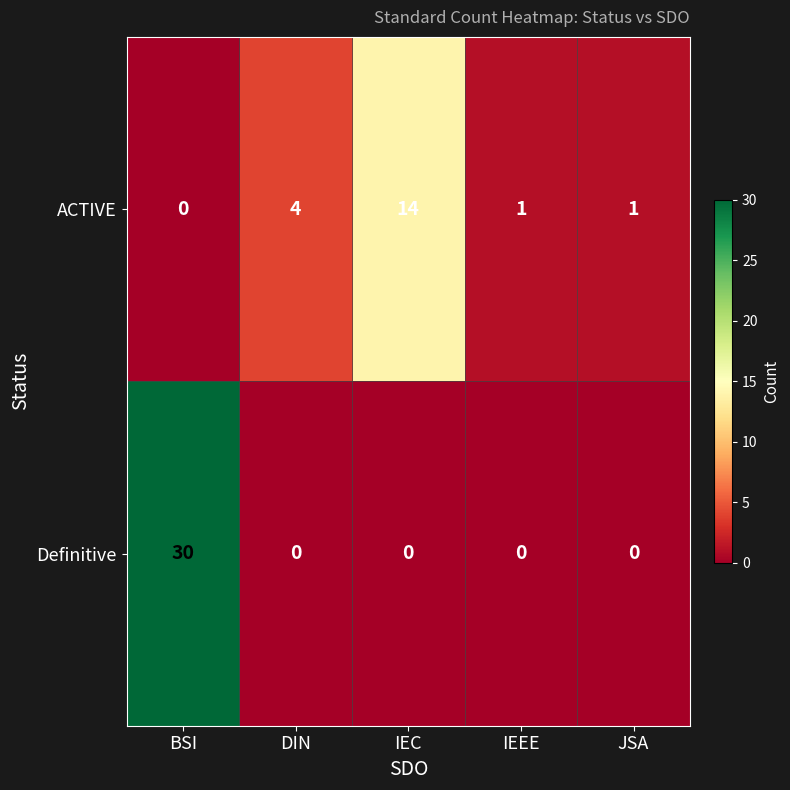

List the series in order of their peak value, highest first.

Definitive, ACTIVE